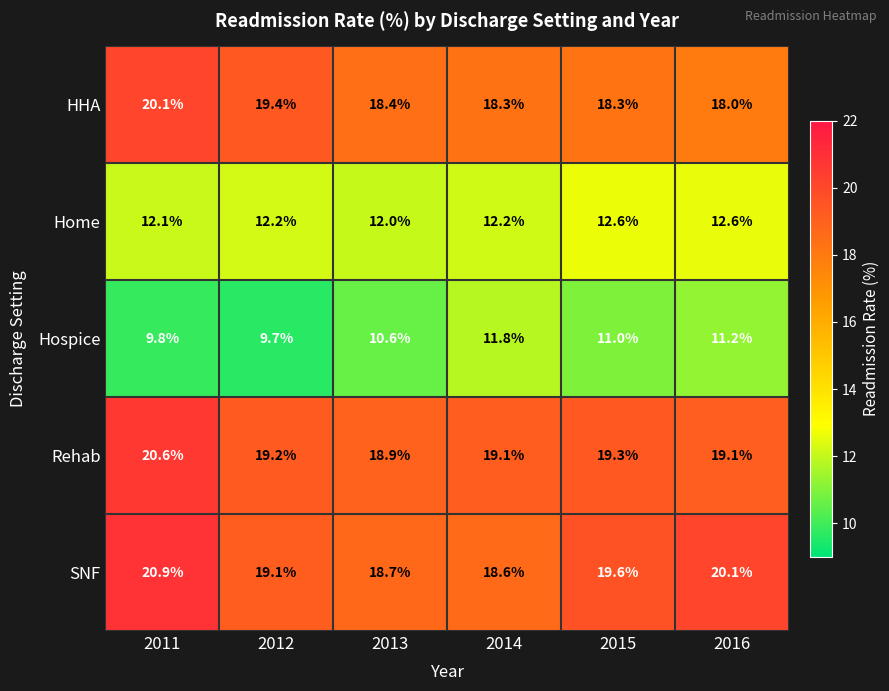

Which series has the largest total across all categories?

SNF